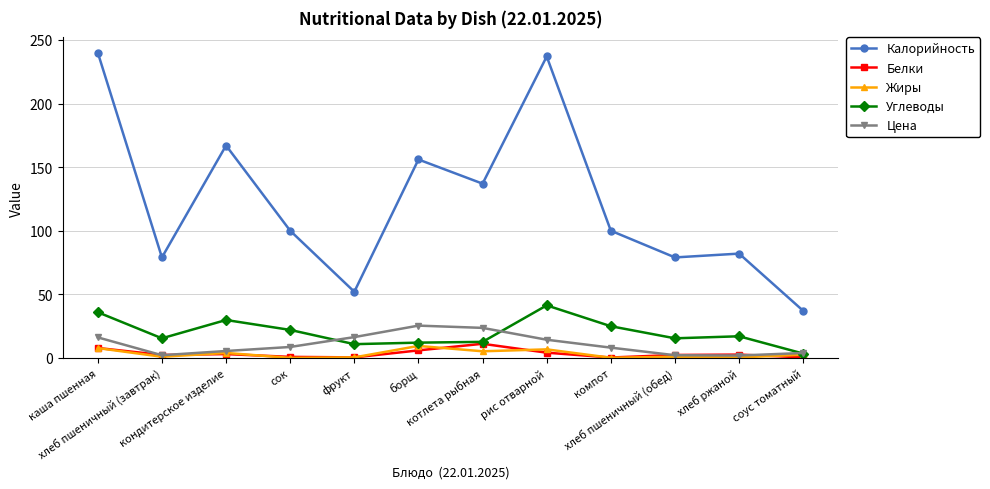

Is the value of Углеводы at фрукт greater than the value of Калорийность at хлеб пшеничный (завтрак)?

No